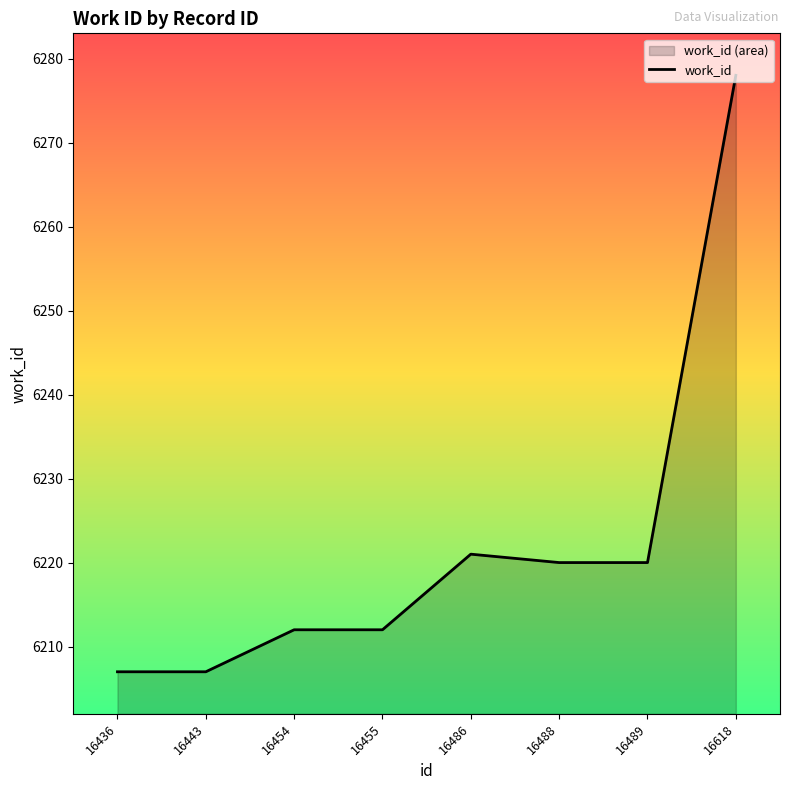

List the labels in order of value, smallest first.

16436, 16443, 16454, 16455, 16488, 16489, 16486, 16618